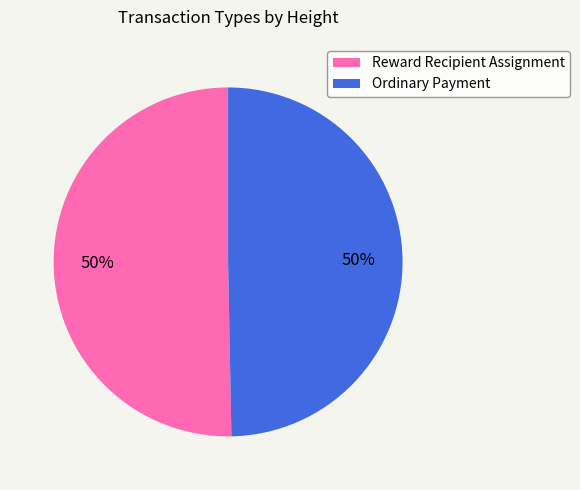

Approximately how many times larger is the value at Reward Recipient Assignment compared to Ordinary Payment?

1.0